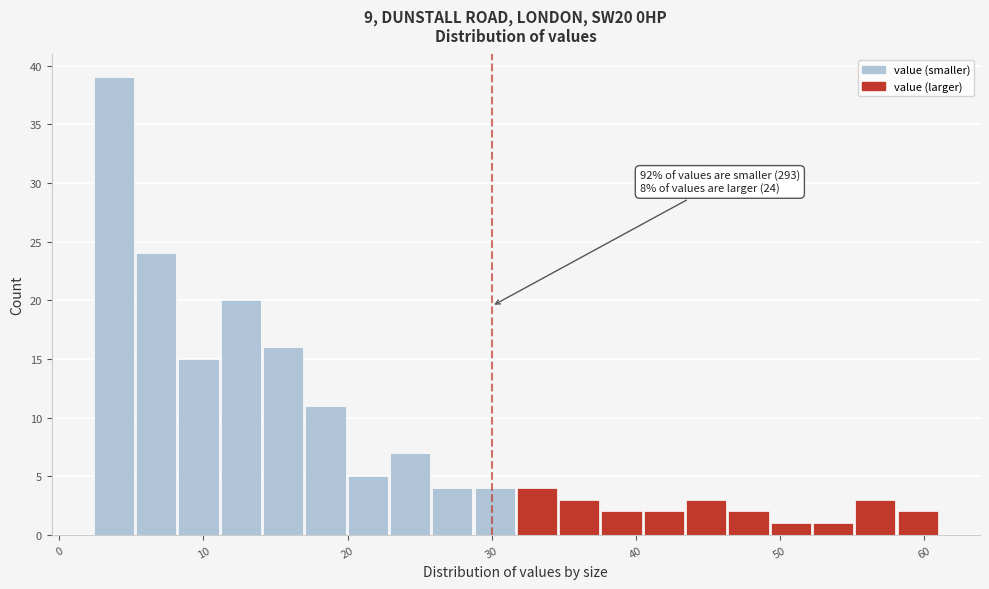

Around what value on the x-axis is the tallest bar? Give the approximate position of its centre, as read against the axis.

4